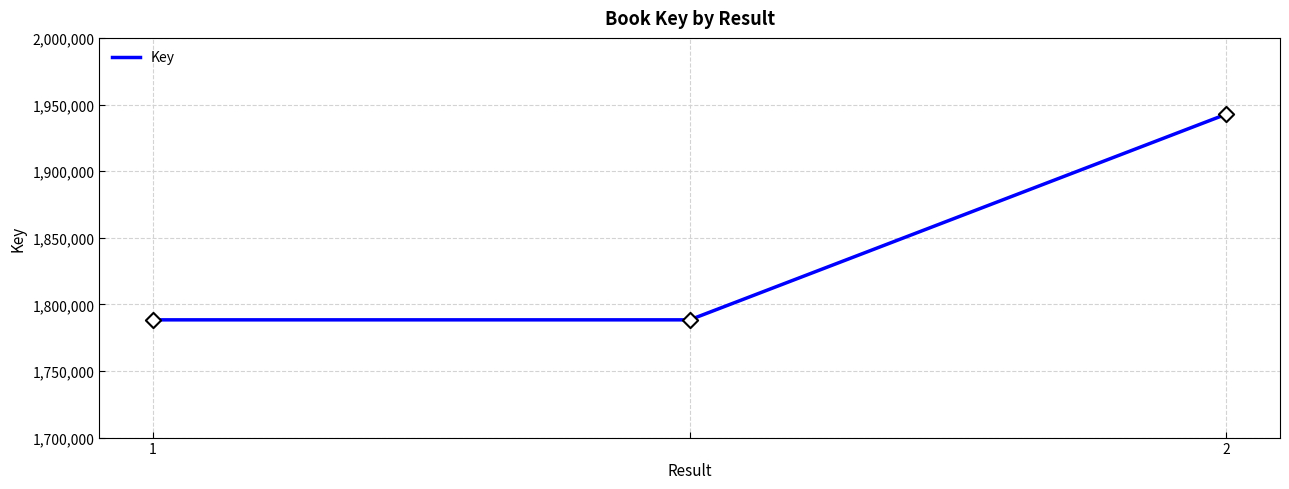

What is the smallest value displayed?

1788371